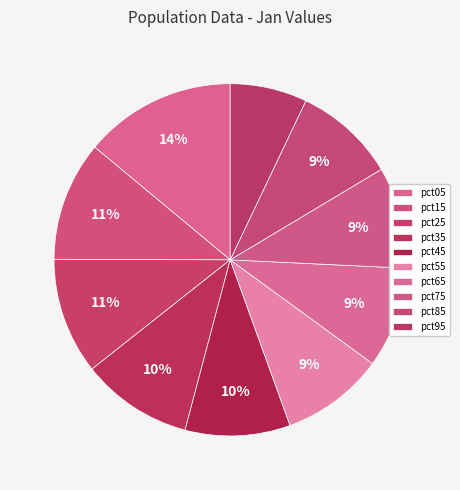

How many segments does this pie chart have?

10